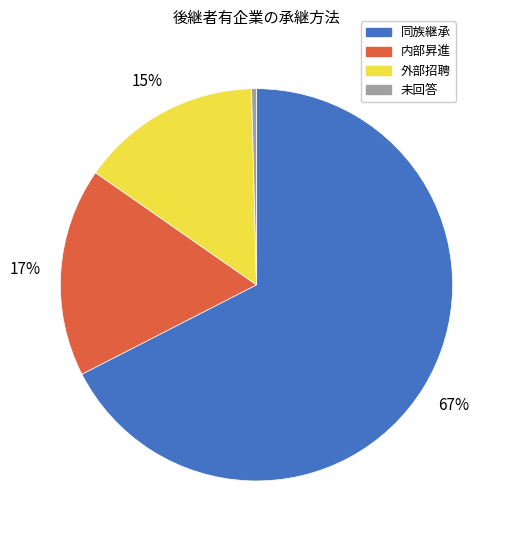

True or false: 同族継承 accounts for 67% of the total.

True